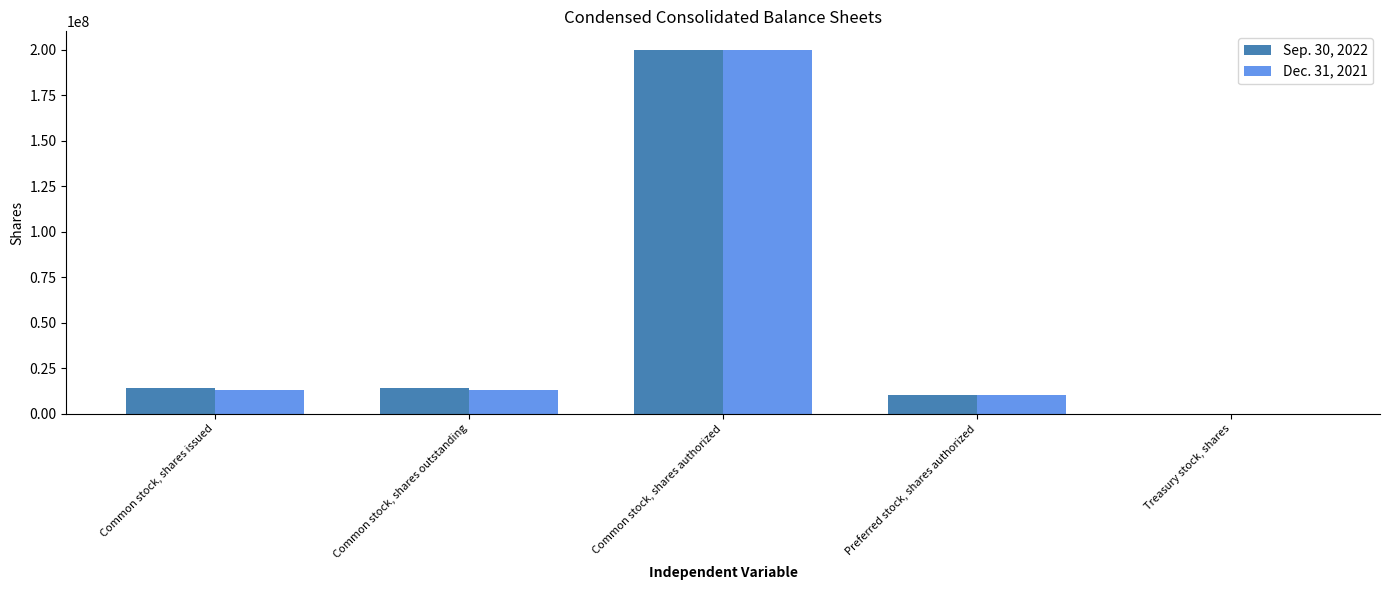

What is the total value across all series at Common stock, shares outstanding?

27155756